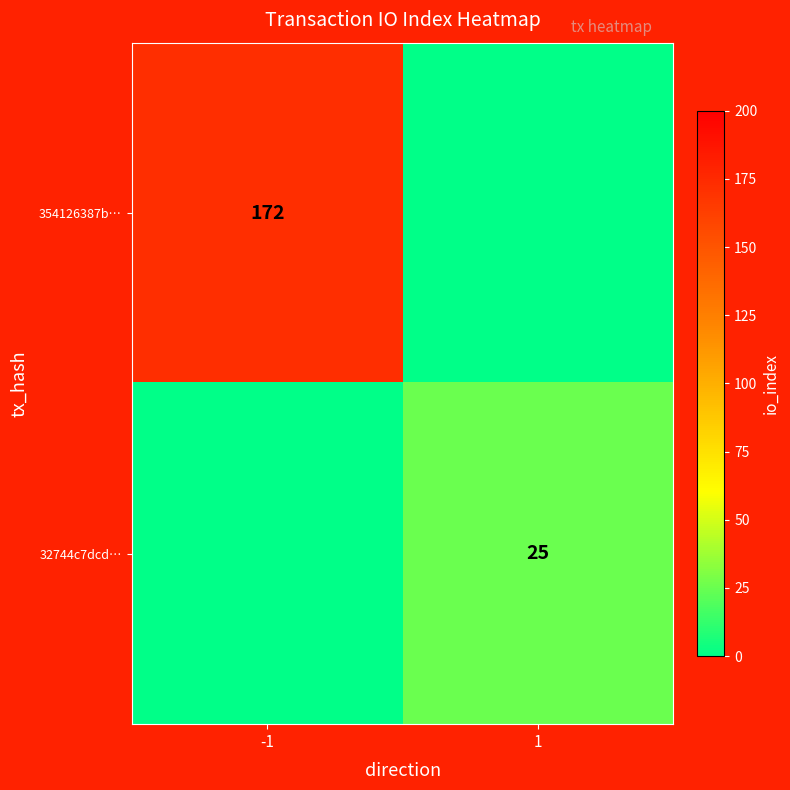

The value of 32744c7dcd… at 1 is 25. True or false?

True